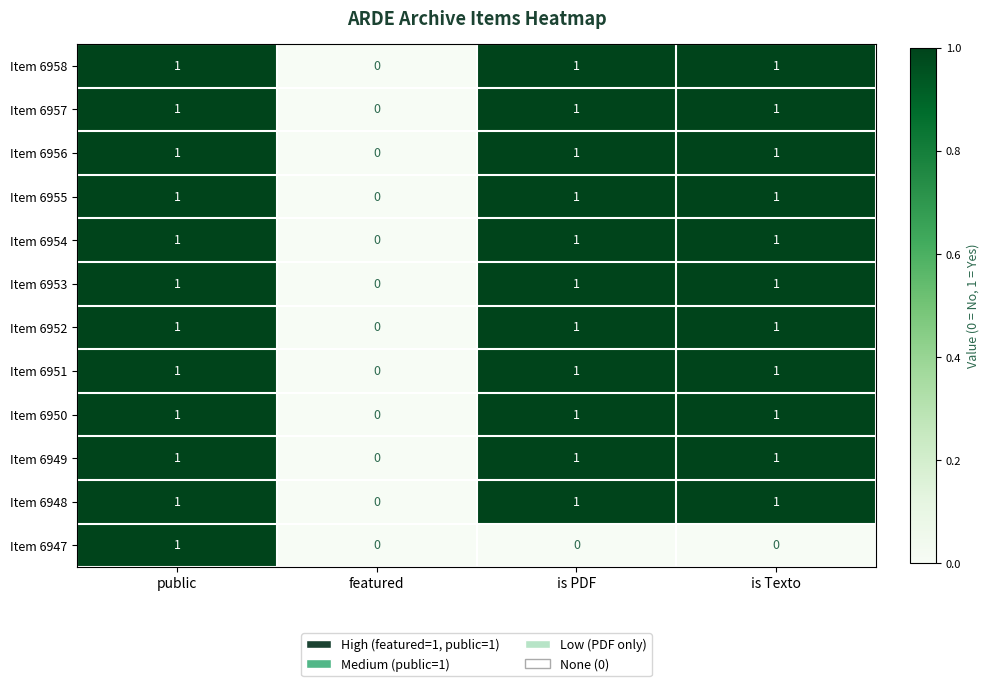

At which category is the sum across all series the highest?

public